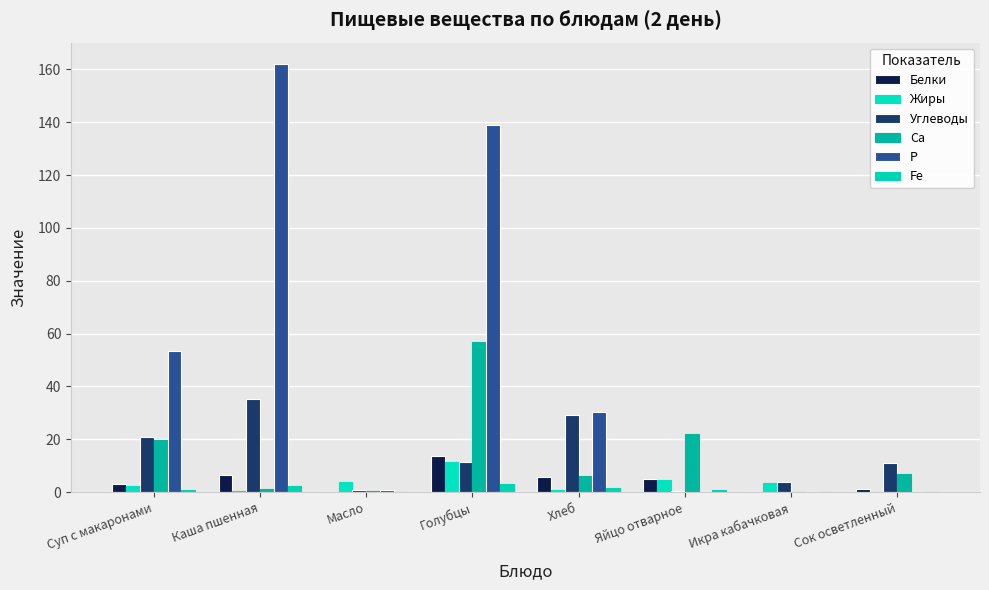

List the series in order of their peak value, lowest first.

Fe, Жиры, Белки, Углеводы, Са, Р